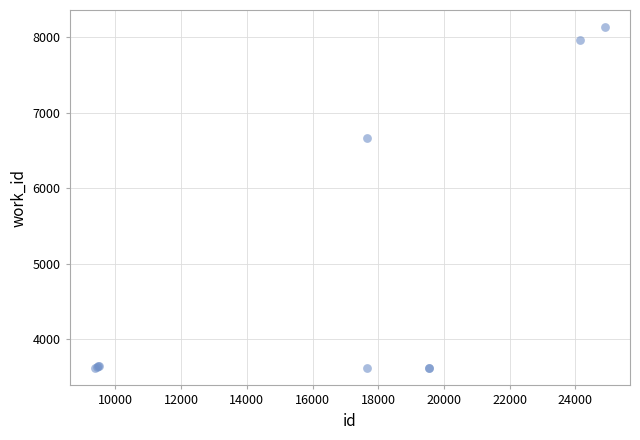

What Y value in the scatter plot is closest to 5873?

6665